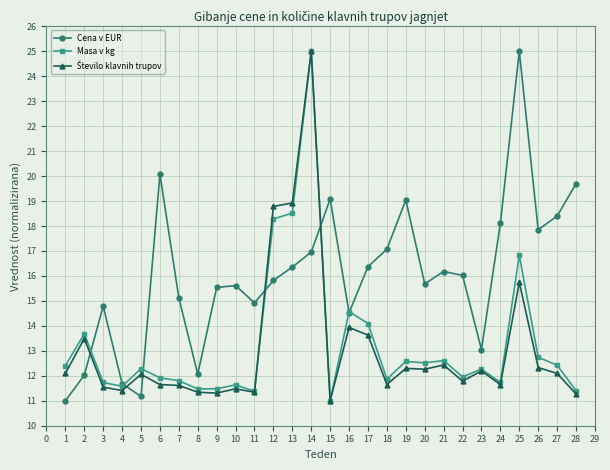

Between 22 and 28, which series saw the biggest shift?

Cena v EUR